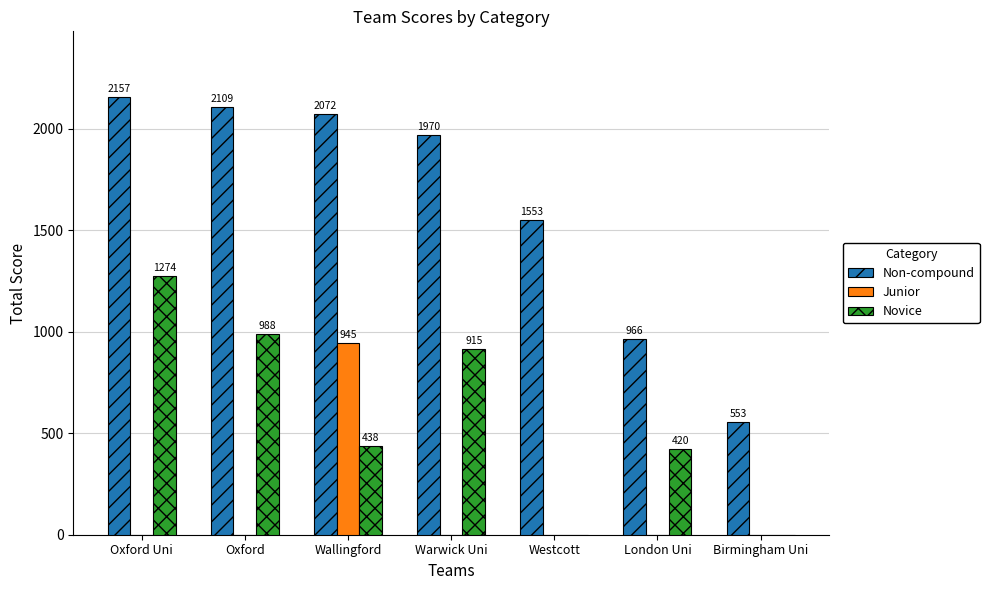

The Non-compound series shows 1970 at Warwick Uni. True or false?

True